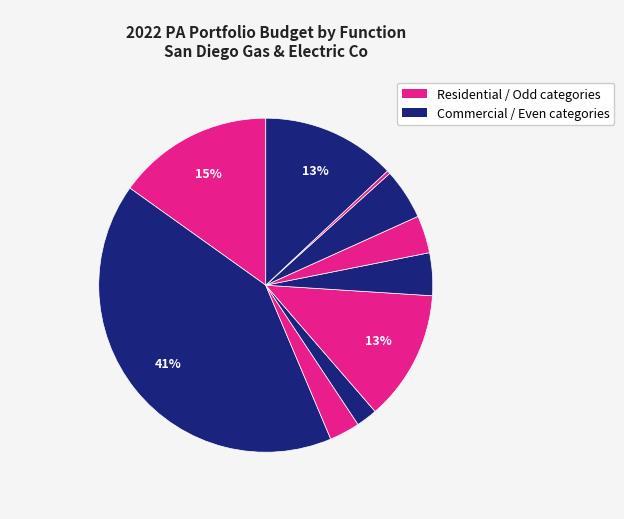

Count the number of slices in the pie.

10